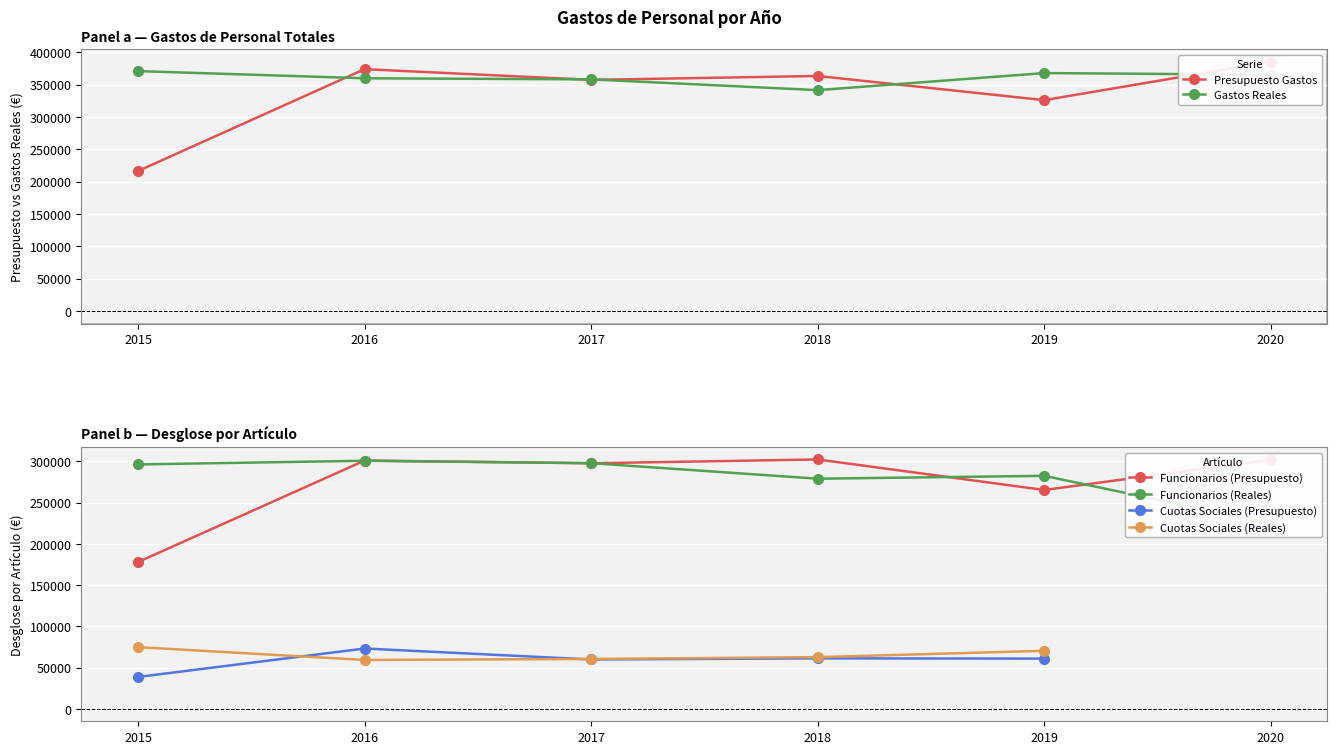

Is the value of Gastos Reales at 2016 greater than the value of Presupuesto Gastos at 2020?

No